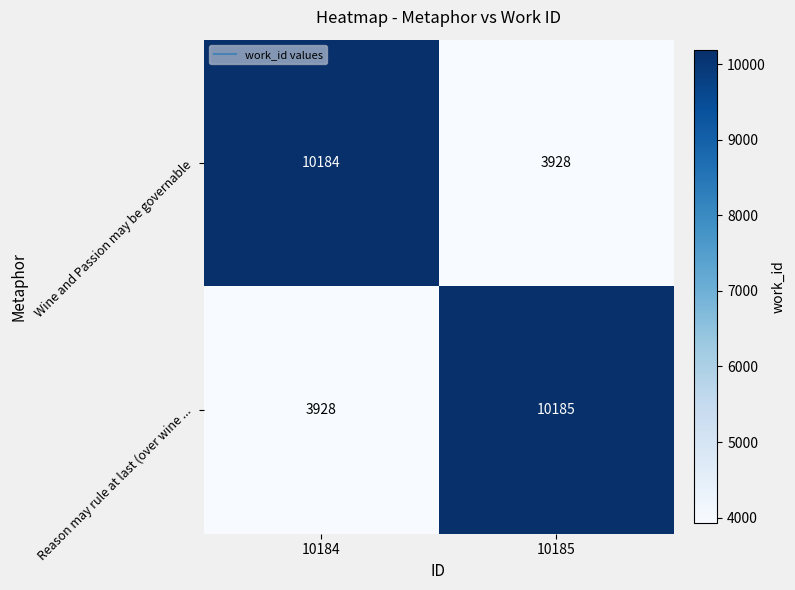

What is the difference between the Reason may rule at last (over wine ... values at 10184 and 10185?

6257